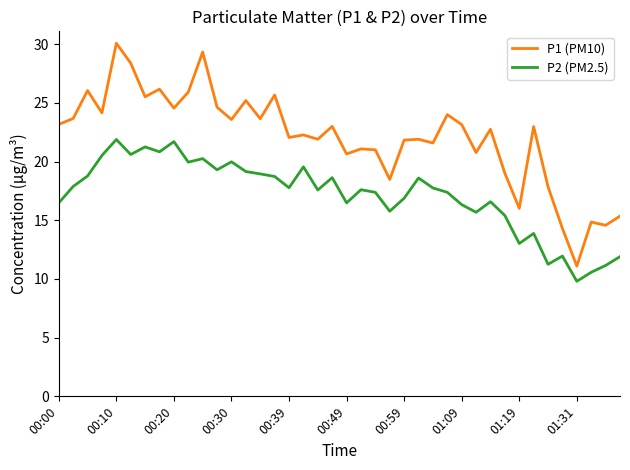

Which series has the largest range (max minus min)?

P1 (PM10)